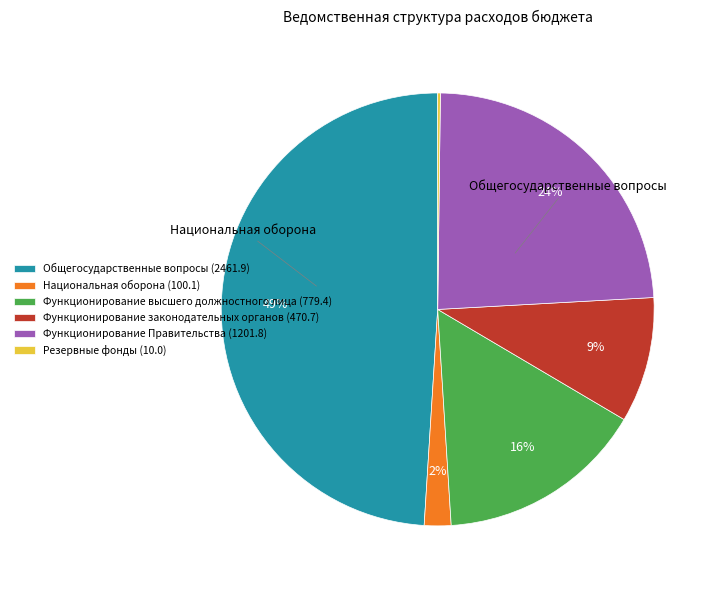

To the nearest percent, what is the average slice percentage?

17%